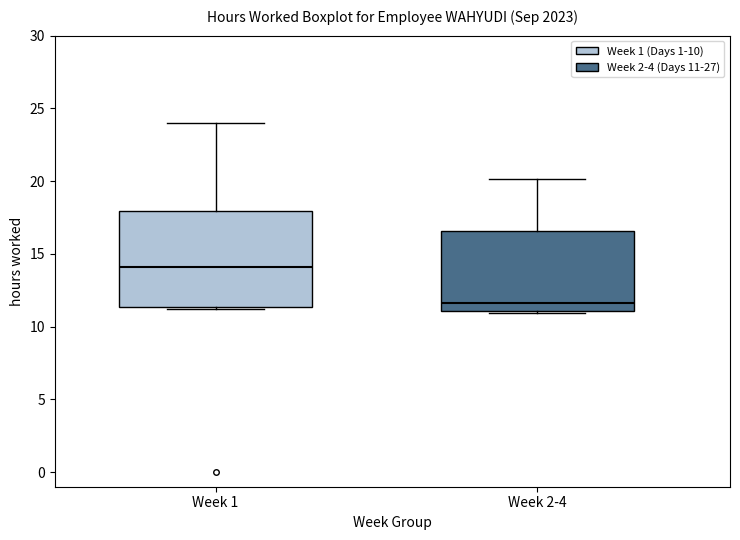

Reading left to right, read every box against the y-axis: the position of its median line, the range the box covers, and the ends of its whiskers. The values are not printed on the chart, so give them approximately, as read against the axis.

Week 1: median 14.0, box 11.5 to 18.0, whiskers 11.0 to 24.0
Week 2-4: median 11.5, box 11.0 to 16.5, whiskers 11.0 (just below the box's lower edge) to 20.0